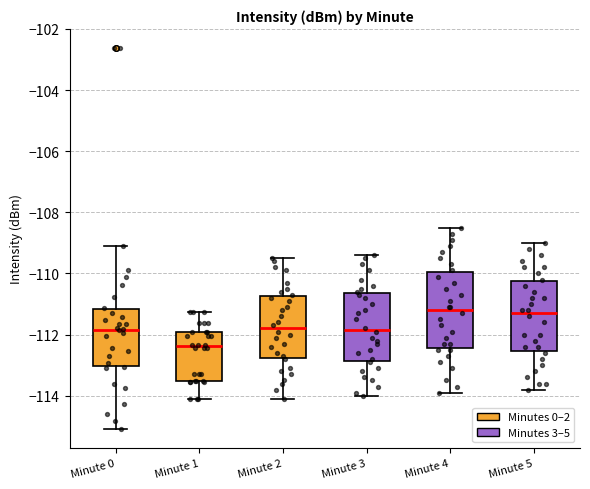

Where does the median line of the box for Minute 2 sit on the y-axis? The values are not printed on the chart, so give them approximately, as read against the axis.

-111.8